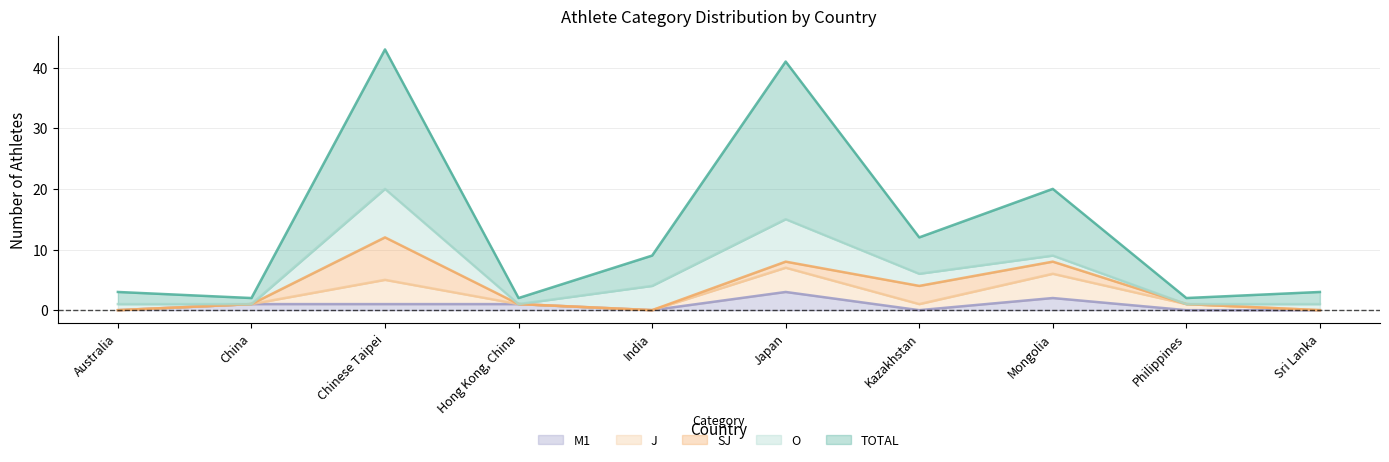

What is the sum of the SJ values at Chinese Taipei and Hong Kong, China?

7